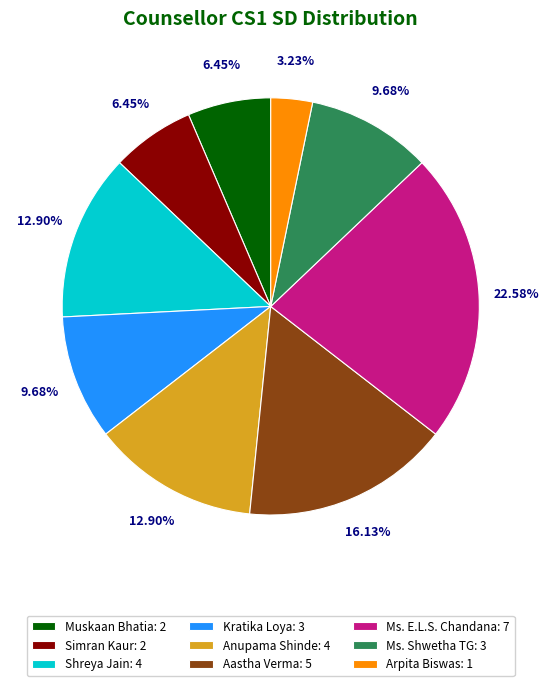

To the nearest percent, what is the difference between the largest and smallest slice percentages?

19%